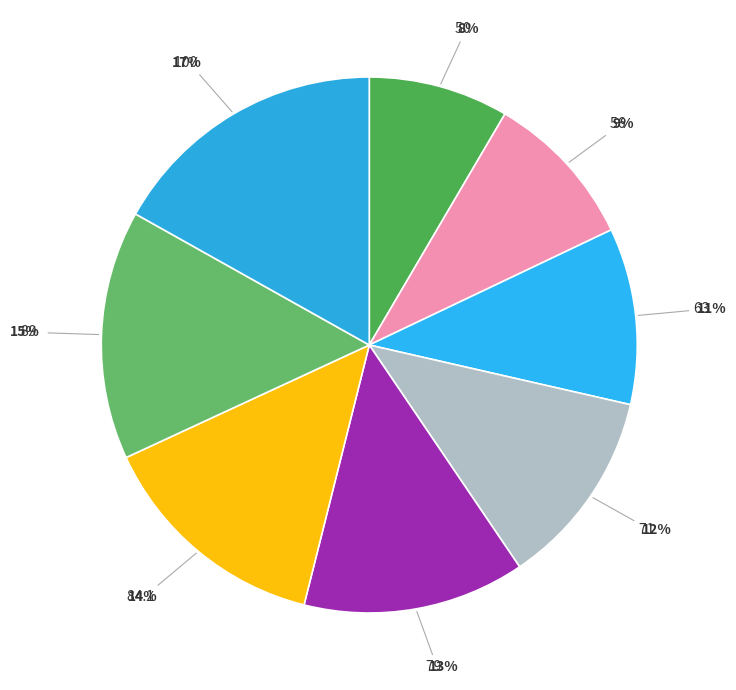

To the nearest percent, what percentage of the pie is 63?

11%